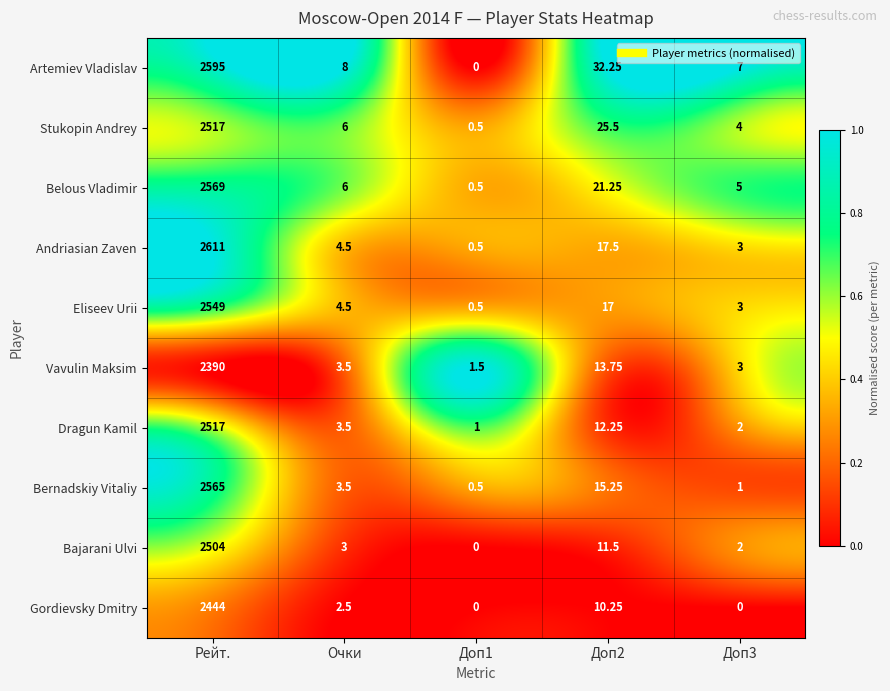

Rank the series at Доп2 from lowest to highest value.

Gordievsky Dmitry, Bajarani Ulvi, Dragun Kamil, Vavulin Maksim, Bernadskiy Vitaliy, Eliseev Urii, Andriasian Zaven, Belous Vladimir, Stukopin Andrey, Artemiev Vladislav